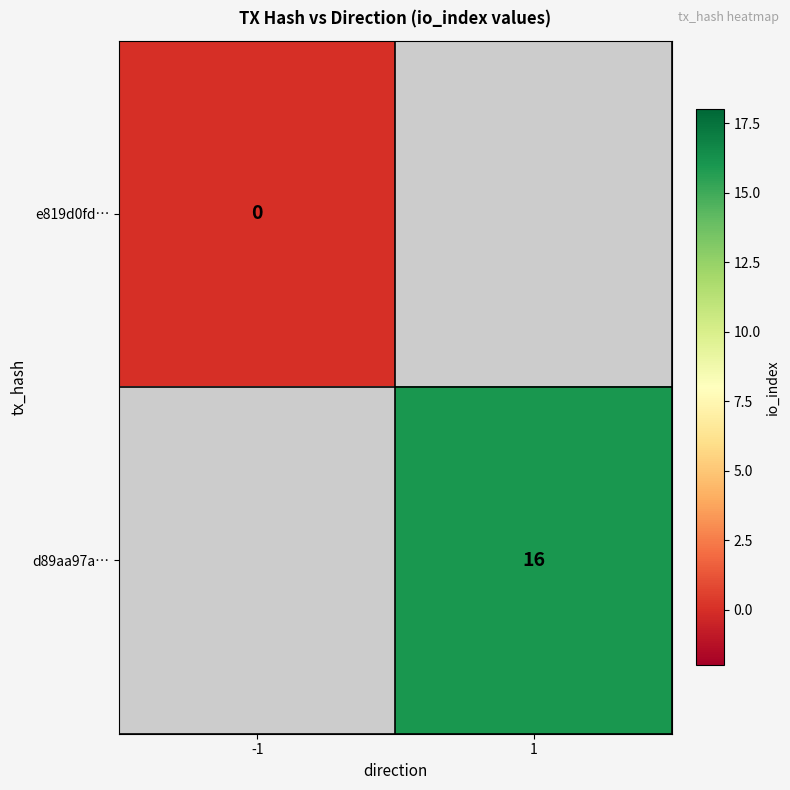

True or false: d89aa97a… has a value of 27 at 1.

False